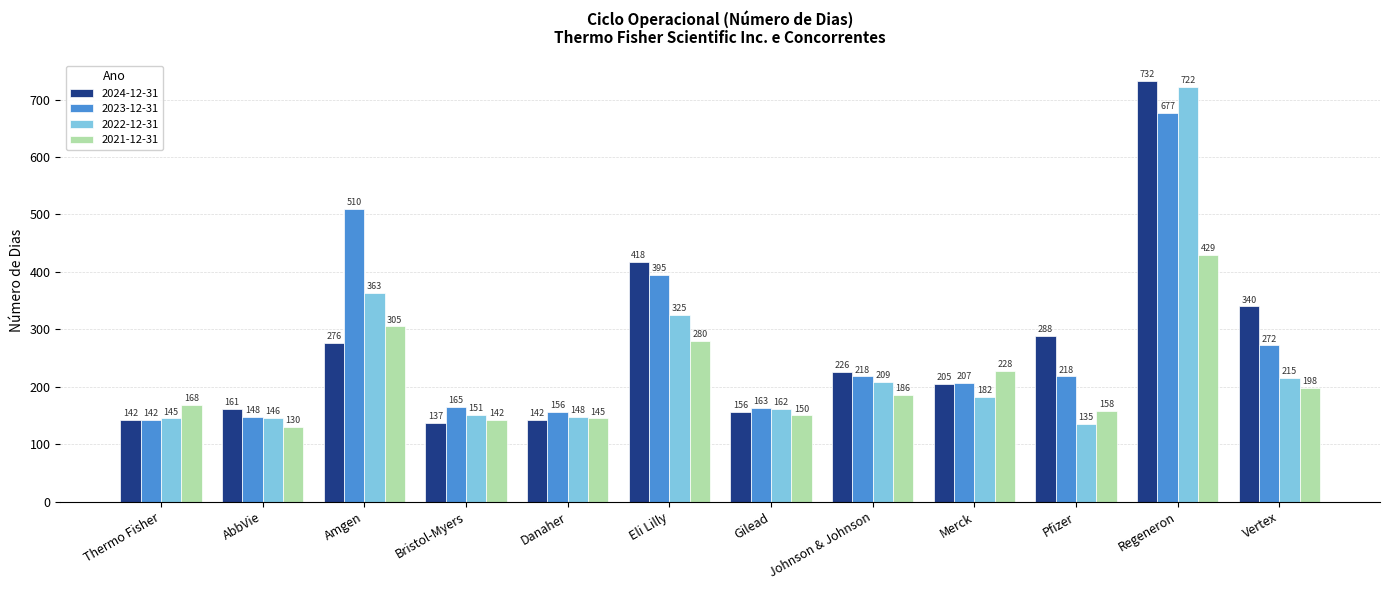

What is the difference between the 2023-12-31 values at Bristol-Myers and Merck?

42